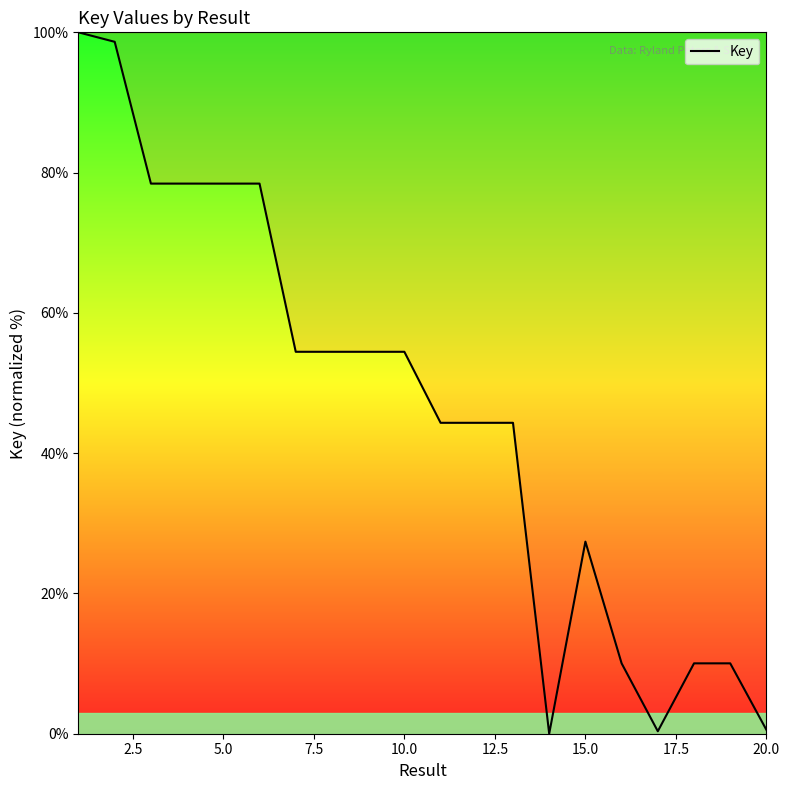

Is this an area chart (filled region under the line)?

No